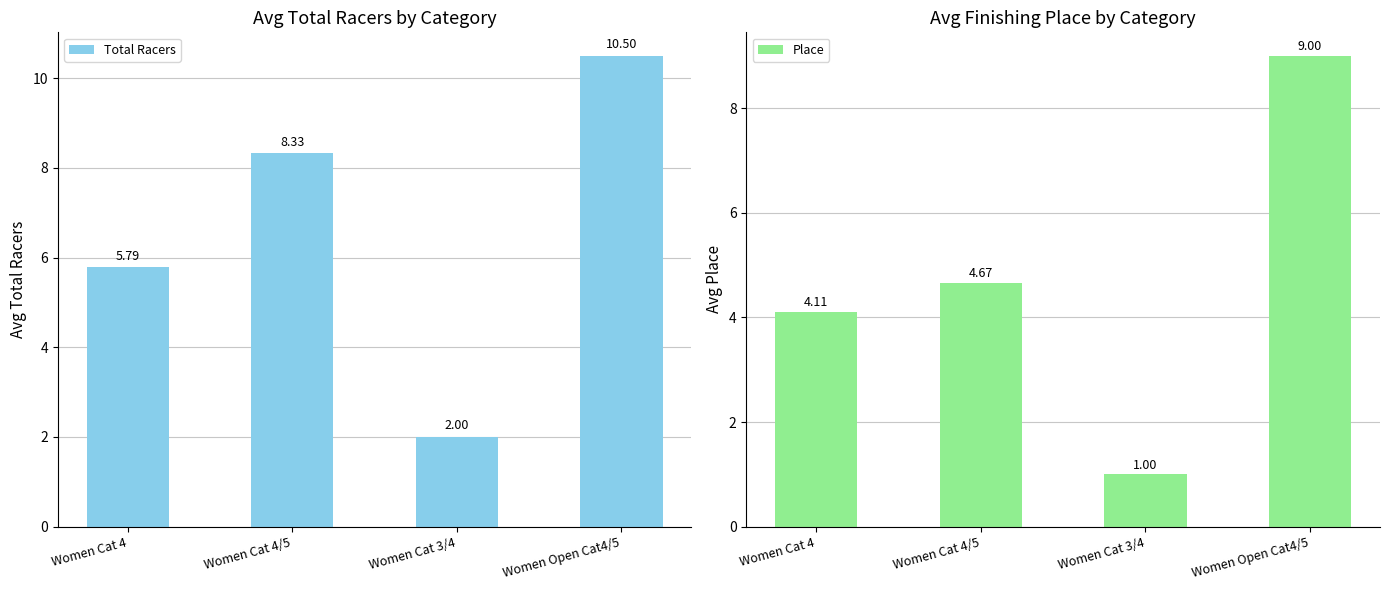

Read the Place value at Women Cat 3/4.

1.0